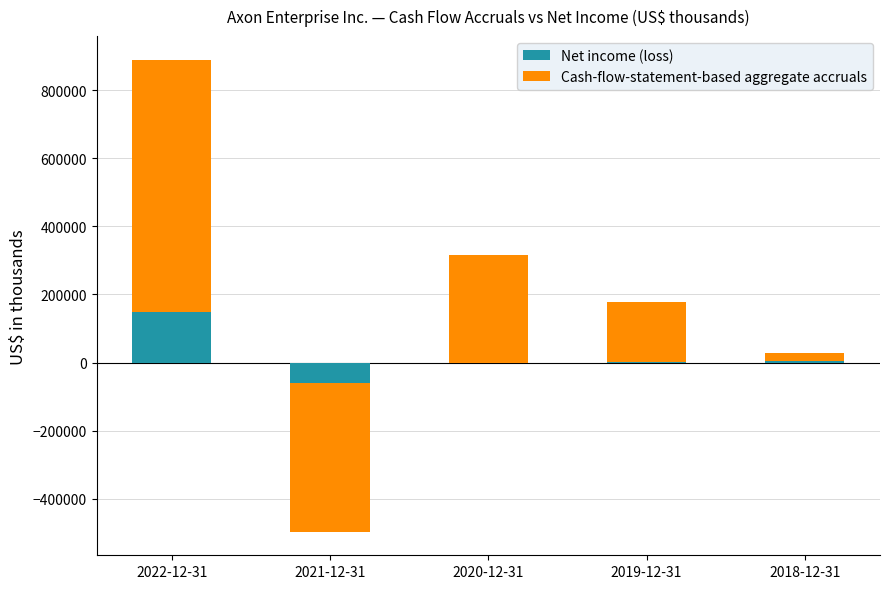

Which series has the widest spread of values?

Cash-flow-statement-based aggregate accruals